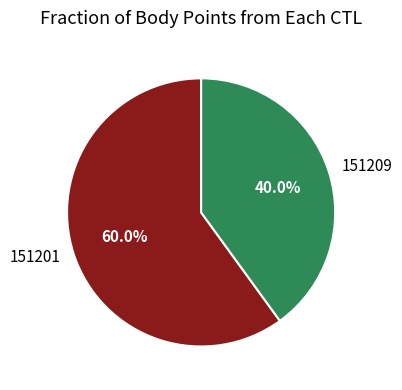

What percentage is the 151209 slice, to the nearest percent?

40%